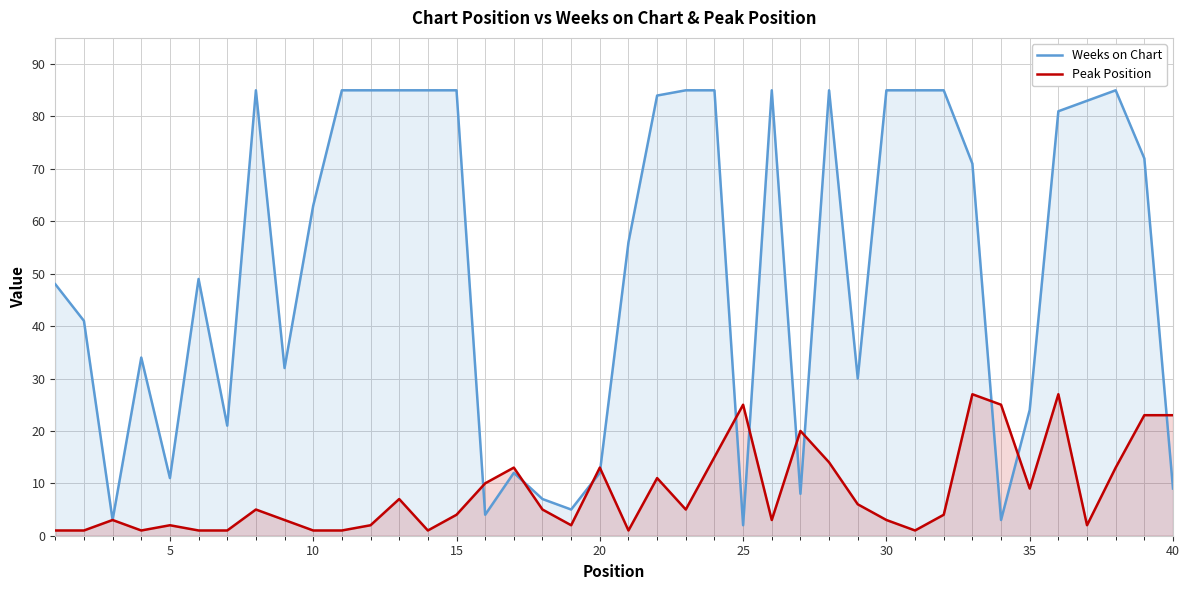

What are all the series names shown in the legend?

Weeks on Chart, Peak Position